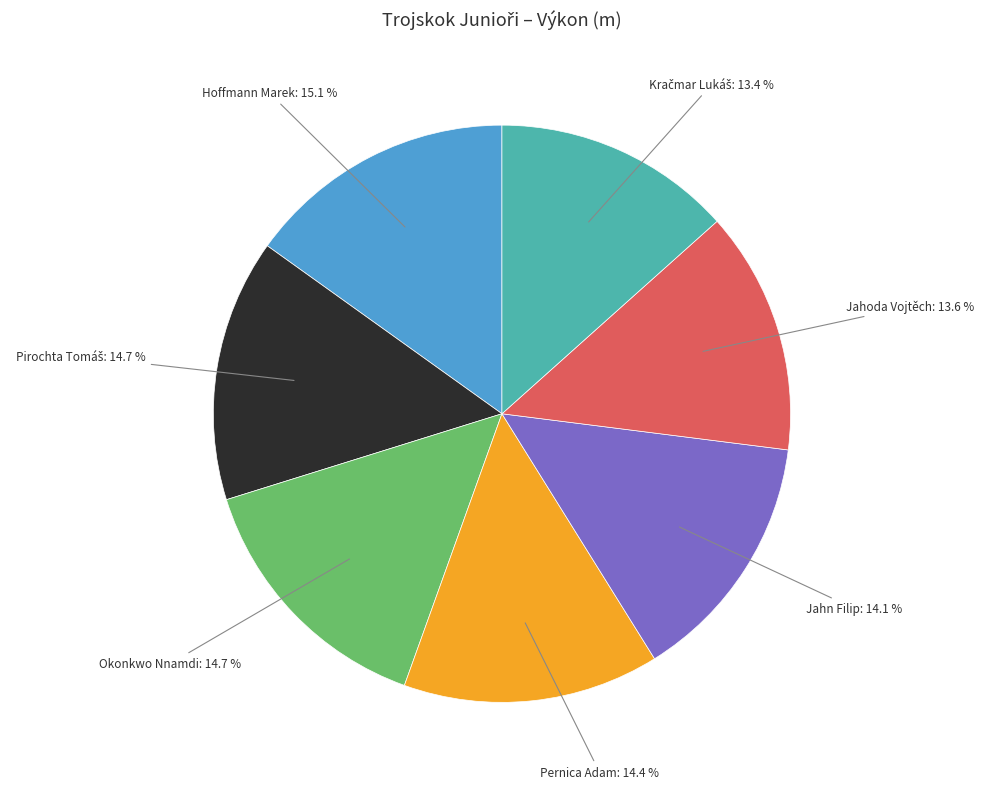

How many segments does this pie chart have?

7